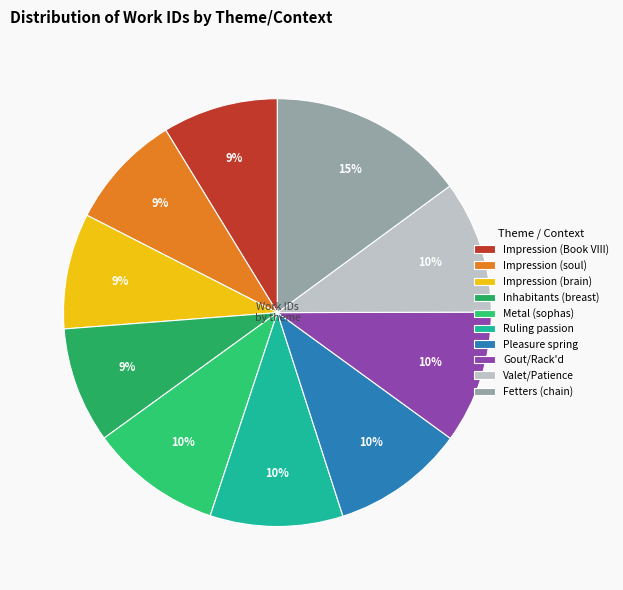

How many segments does this pie chart have?

10